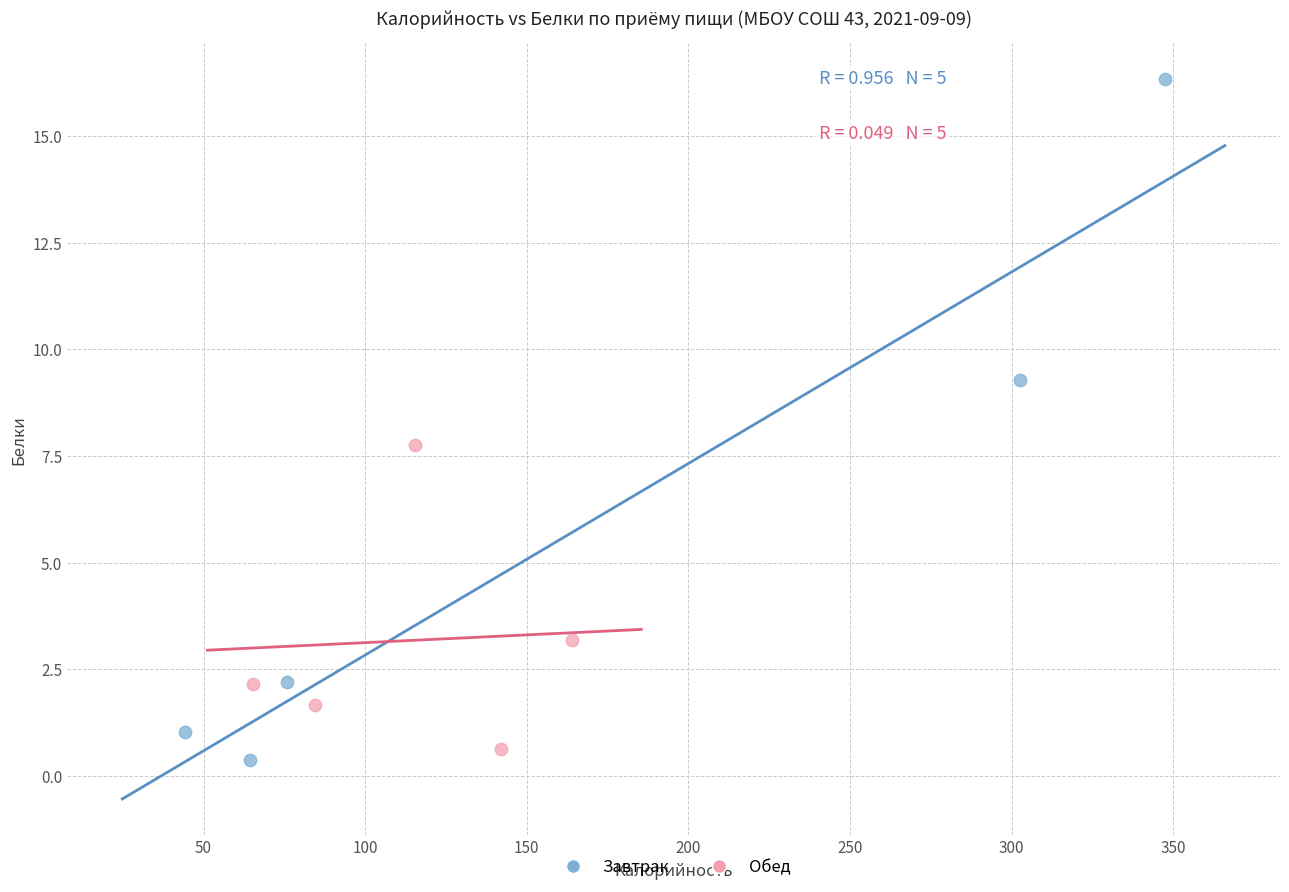

What are all the series names shown in the legend?

Завтрак, Обед